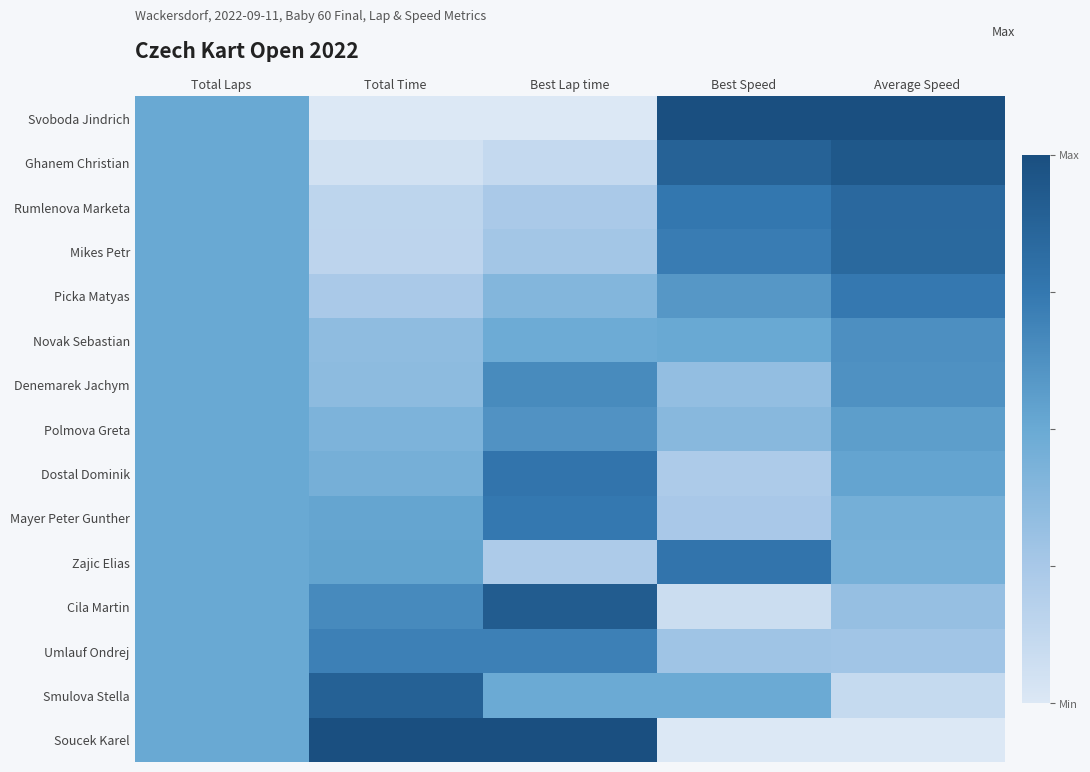

Reading right to left, transcribe all the data shown in this chart.

Svoboda Jindrich: Average Speed=1.0	Best Speed=1.0	Best Lap time=0.0	Total Time=0.0	Total Laps=0.5
Ghanem Christian: Average Speed=0.9	Best Speed=0.9	Best Lap time=0.1	Total Time=0.1	Total Laps=0.5
Rumlenova Marketa: Average Speed=0.8	Best Speed=0.8	Best Lap time=0.2	Total Time=0.1	Total Laps=0.5
Mikes Petr: Average Speed=0.8	Best Speed=0.7	Best Lap time=0.3	Total Time=0.1	Total Laps=0.5
Picka Matyas: Average Speed=0.7	Best Speed=0.6	Best Lap time=0.4	Total Time=0.2	Total Laps=0.5
Novak Sebastian: Average Speed=0.6	Best Speed=0.5	Best Lap time=0.5	Total Time=0.3	Total Laps=0.5
Denemarek Jachym: Average Speed=0.6	Best Speed=0.3	Best Lap time=0.7	Total Time=0.4	Total Laps=0.5
Polmova Greta: Average Speed=0.6	Best Speed=0.4	Best Lap time=0.6	Total Time=0.4	Total Laps=0.5
Dostal Dominik: Average Speed=0.5	Best Speed=0.2	Best Lap time=0.8	Total Time=0.5	Total Laps=0.5
Mayer Peter Gunther: Average Speed=0.5	Best Speed=0.2	Best Lap time=0.7	Total Time=0.5	Total Laps=0.5
Zajic Elias: Average Speed=0.4	Best Speed=0.8	Best Lap time=0.2	Total Time=0.5	Total Laps=0.5
Cila Martin: Average Speed=0.3	Best Speed=0.1	Best Lap time=0.9	Total Time=0.7	Total Laps=0.5
Umlauf Ondrej: Average Speed=0.3	Best Speed=0.3	Best Lap time=0.7	Total Time=0.7	Total Laps=0.5
Smulova Stella: Average Speed=0.1	Best Speed=0.5	Best Lap time=0.5	Total Time=0.9	Total Laps=0.5
Soucek Karel: Average Speed=0.0	Best Speed=0.0	Best Lap time=1.0	Total Time=1.0	Total Laps=0.5